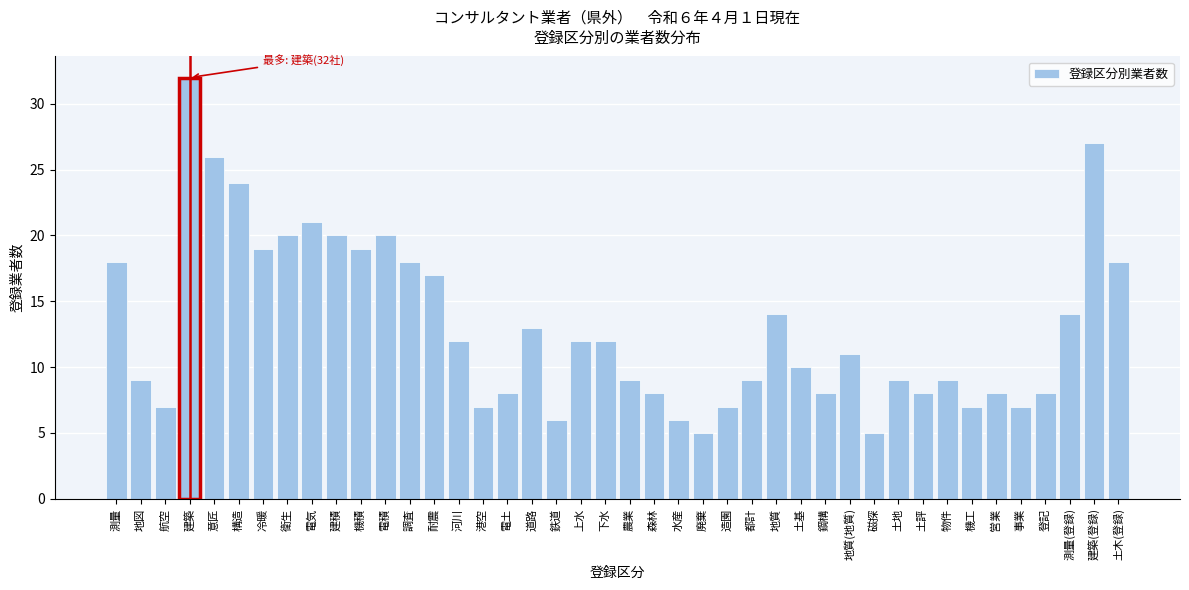

What is the change in value from 建積 to 都計?

-11